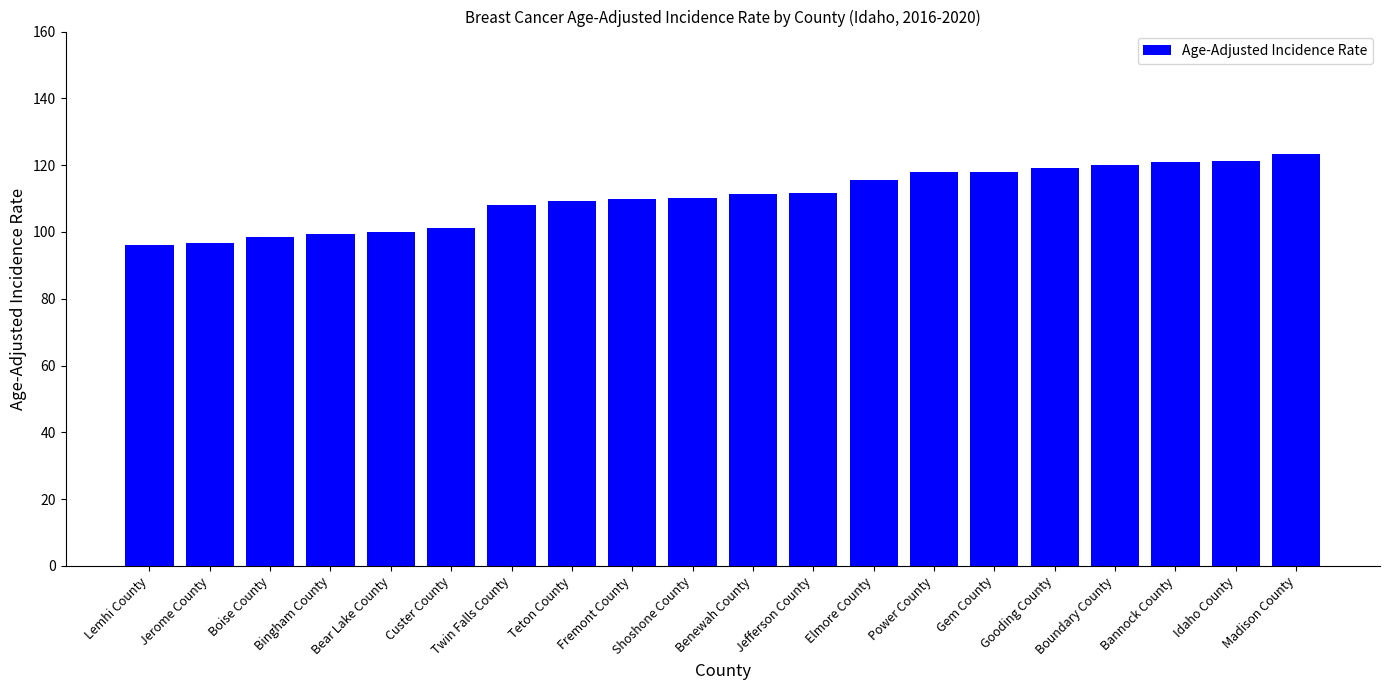

Are the bars horizontal?

No